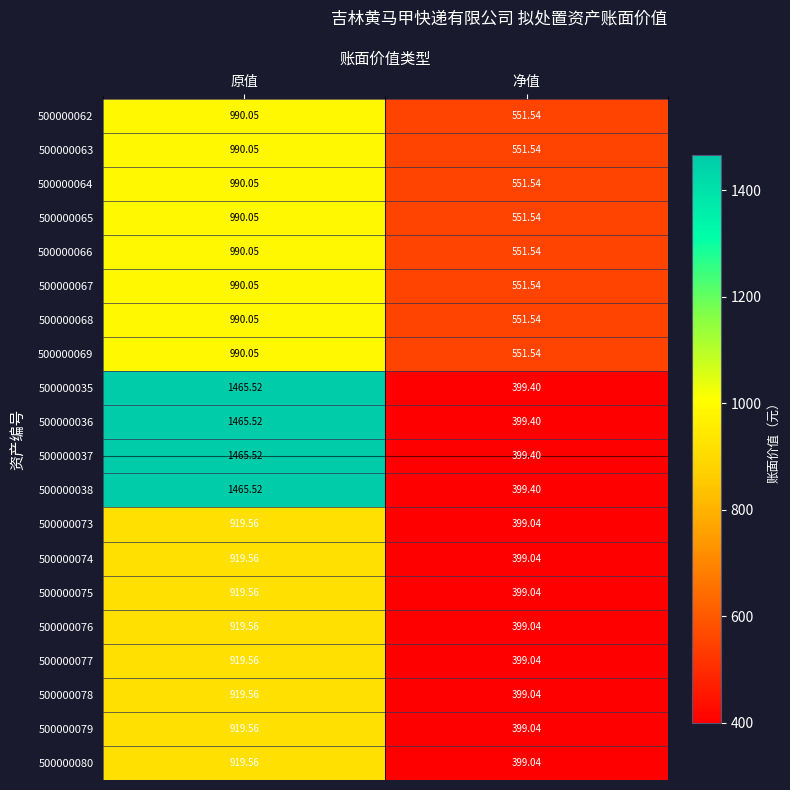

At which label is 500000036 closest to 932?

净值